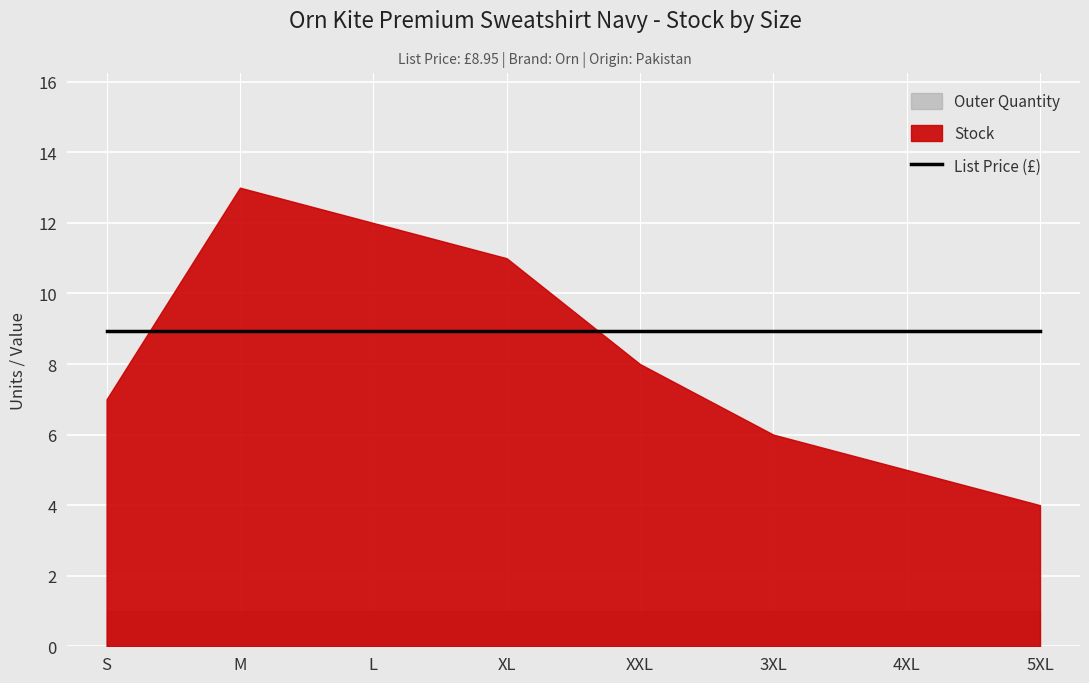

What is the label of the 1st point from the right?

5XL